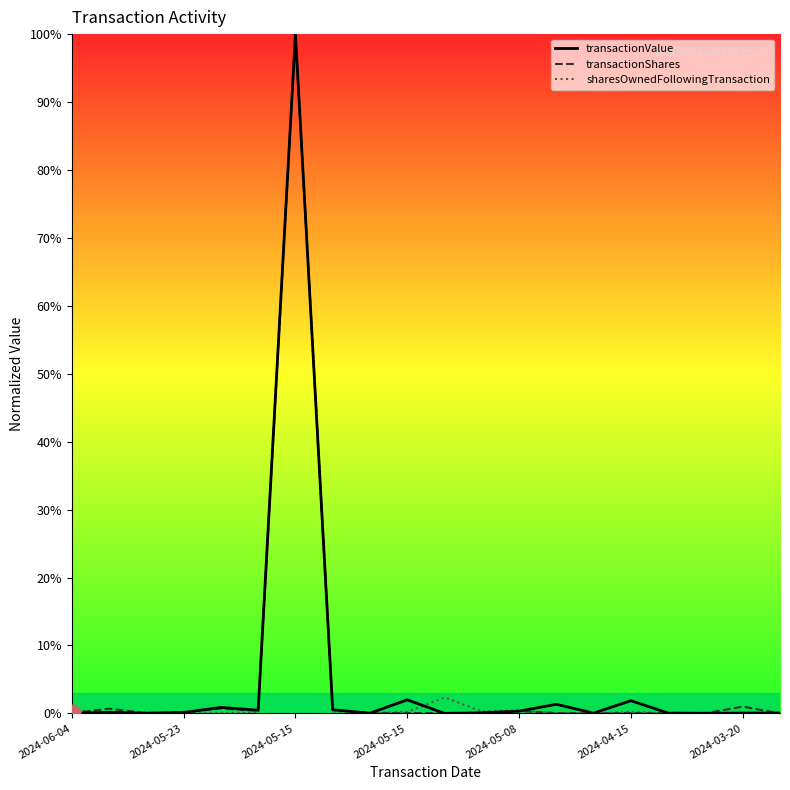

Does the chart have visible grid lines?

No